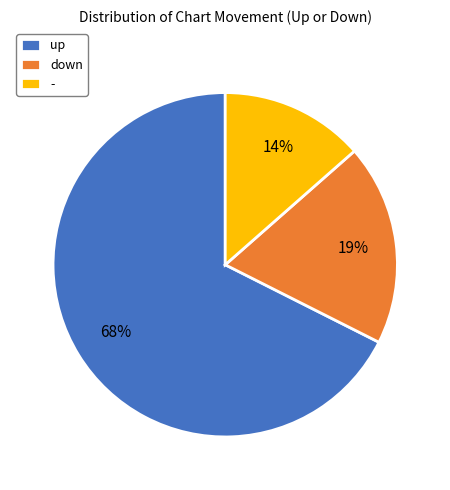

To the nearest percent, what is the average slice percentage?

33%